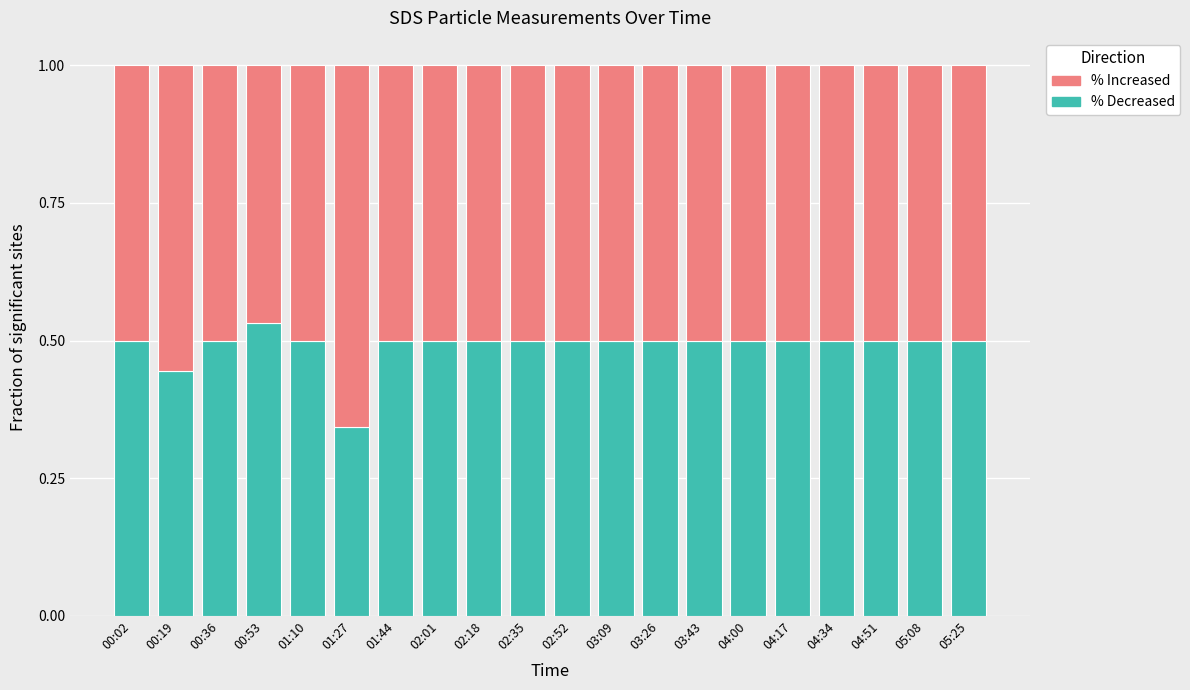

The % Decreased series shows 0.7 at 04:34. True or false?

False